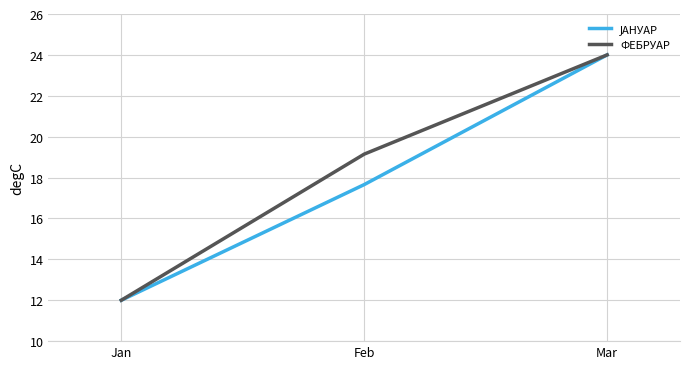

How many lines are shown in the chart?

2